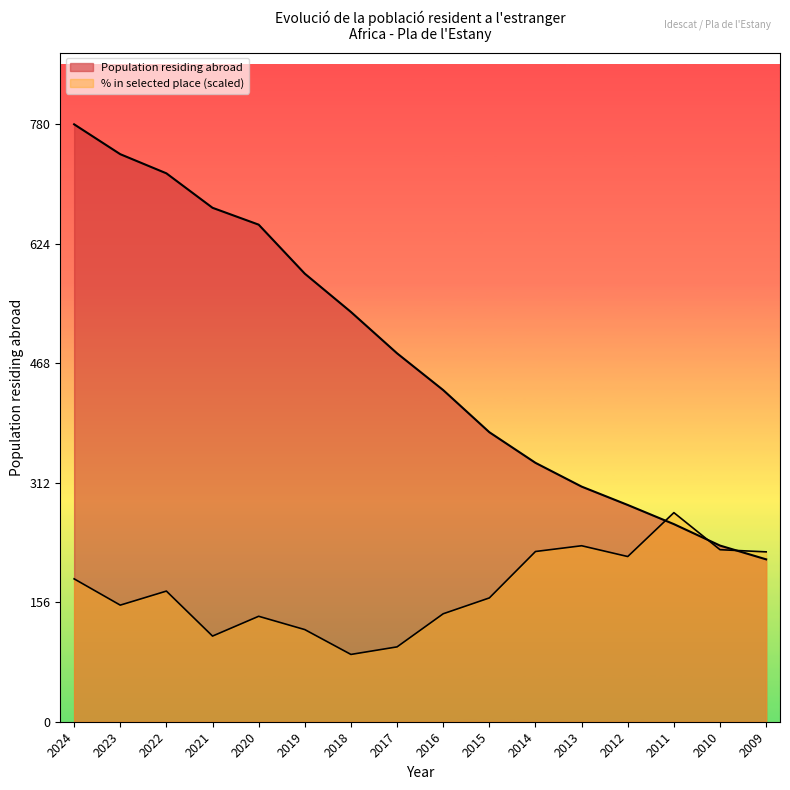

List the series in order of their peak value, highest first.

Population residing abroad, % in selected place